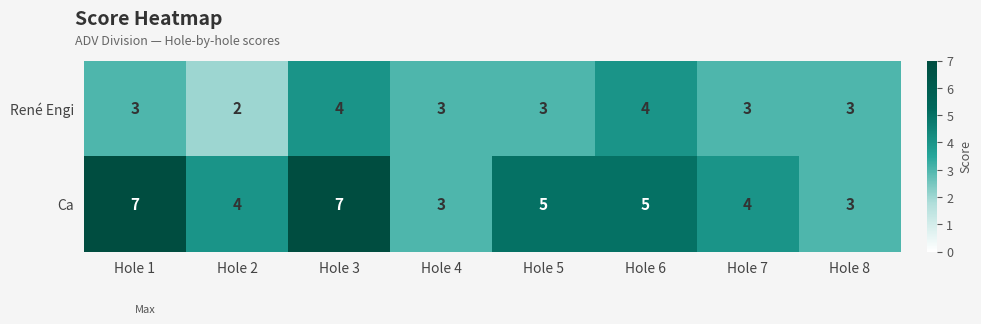

Between Hole 8 and Hole 4, which is larger?

Hole 8